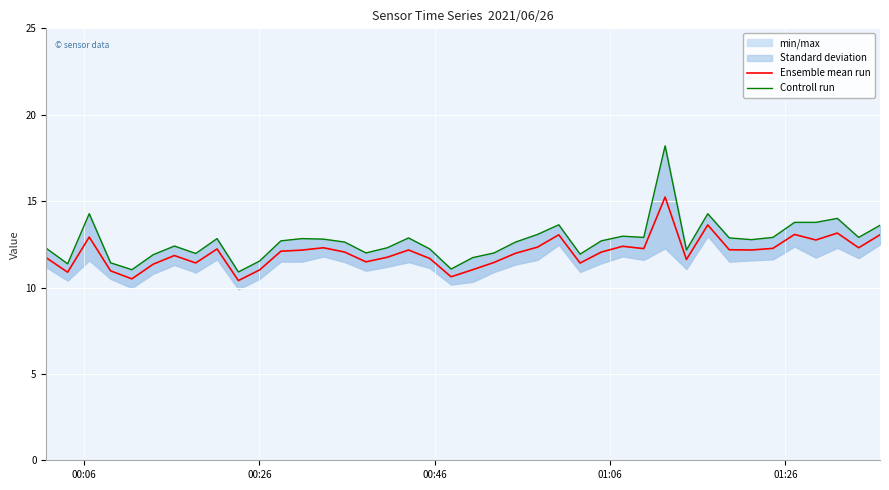

How many data points in Controll run are above 12?

28